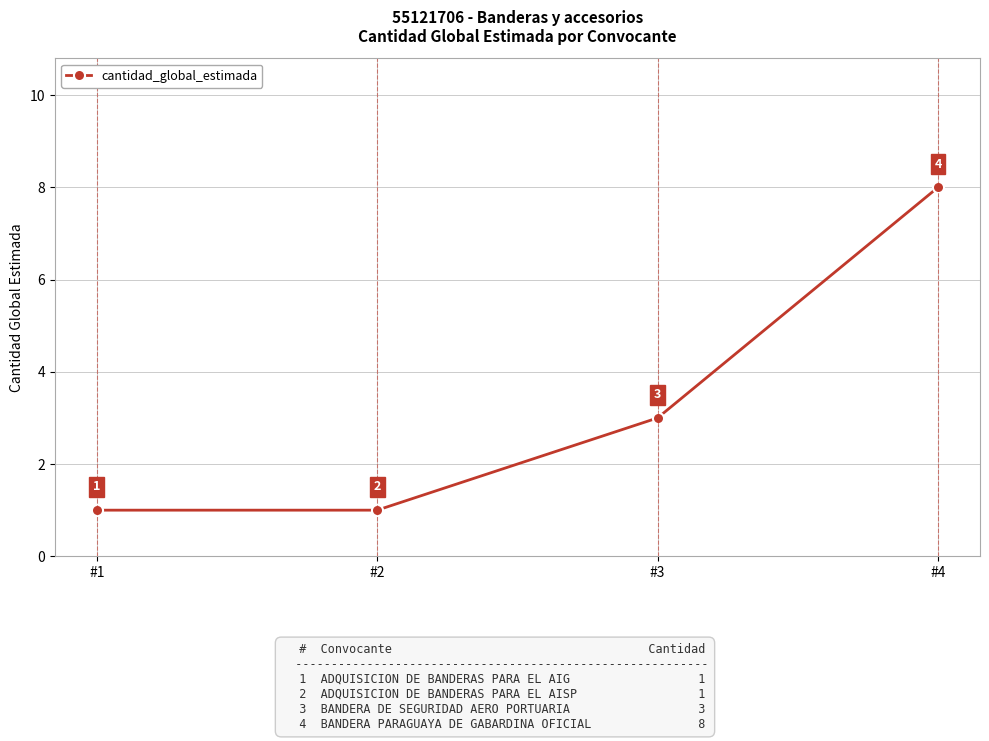

Reading right to left, what are all the values shown in this chart?

#4=8	#3=3	#2=1	#1=1